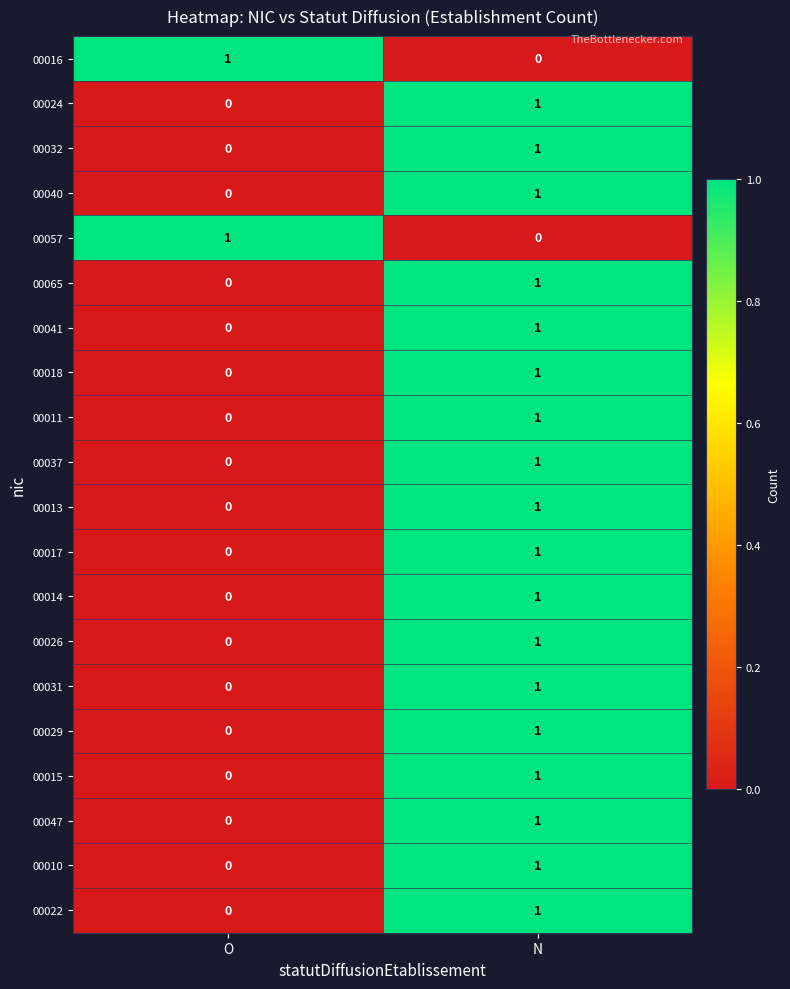

Count the number of data series in this chart.

20